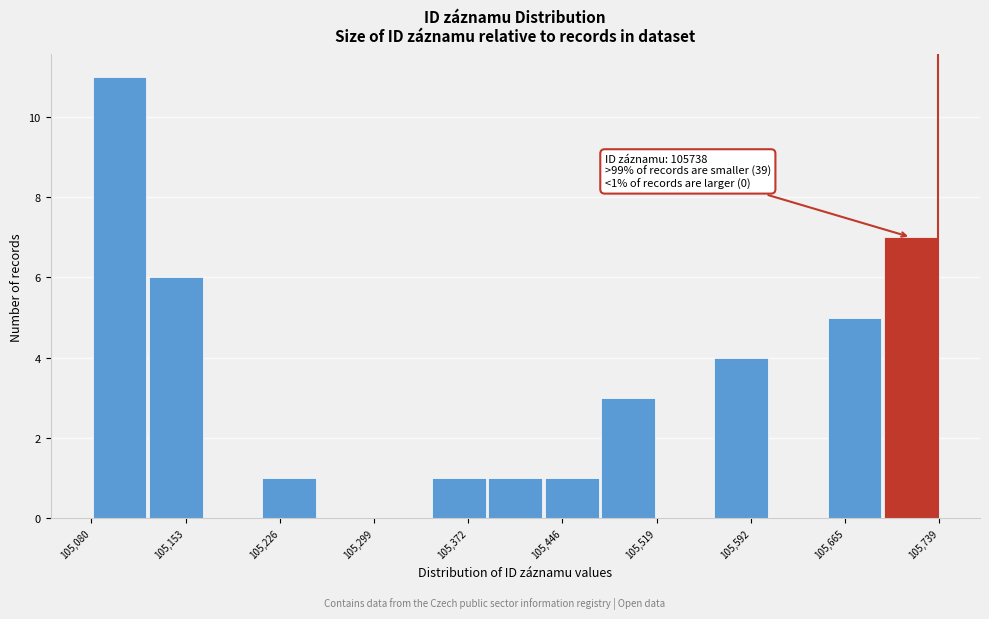

Over which range of the x-axis is the bar tallest?

105080 to 105120